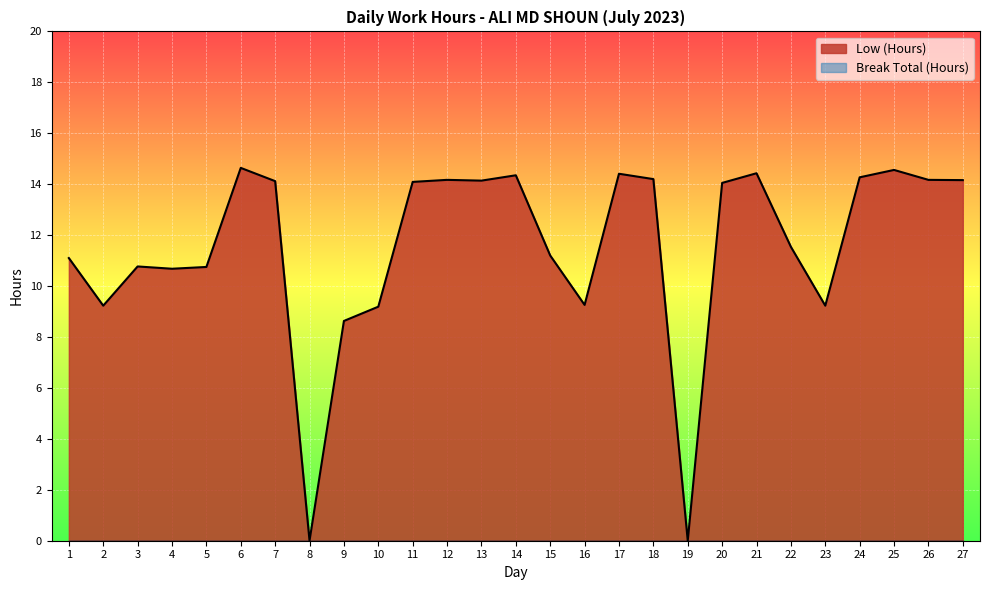

Reading left to right, what are all the values shown in this chart?

1=11.1	2=9.2	3=10.8	4=10.7	5=10.8	6=14.6	7=14.1	8=0.0	9=8.6	10=9.2	11=14.1	12=14.2	13=14.1	14=14.3	15=11.2	16=9.3	17=14.4	18=14.2	19=0.0	20=14.1	21=14.4	22=11.5	23=9.2	24=14.3	25=14.6	26=14.2	27=14.2